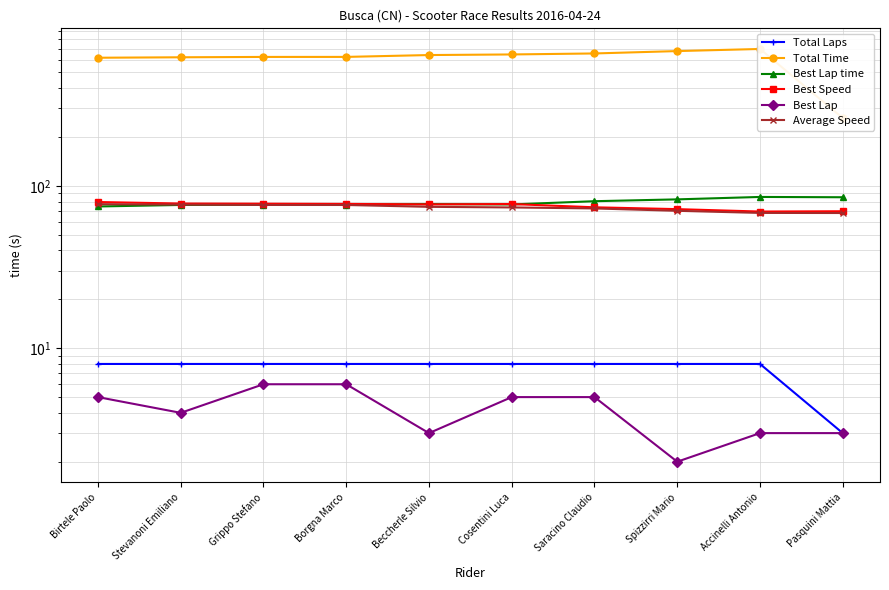

What position from the right is Borgna Marco?

7